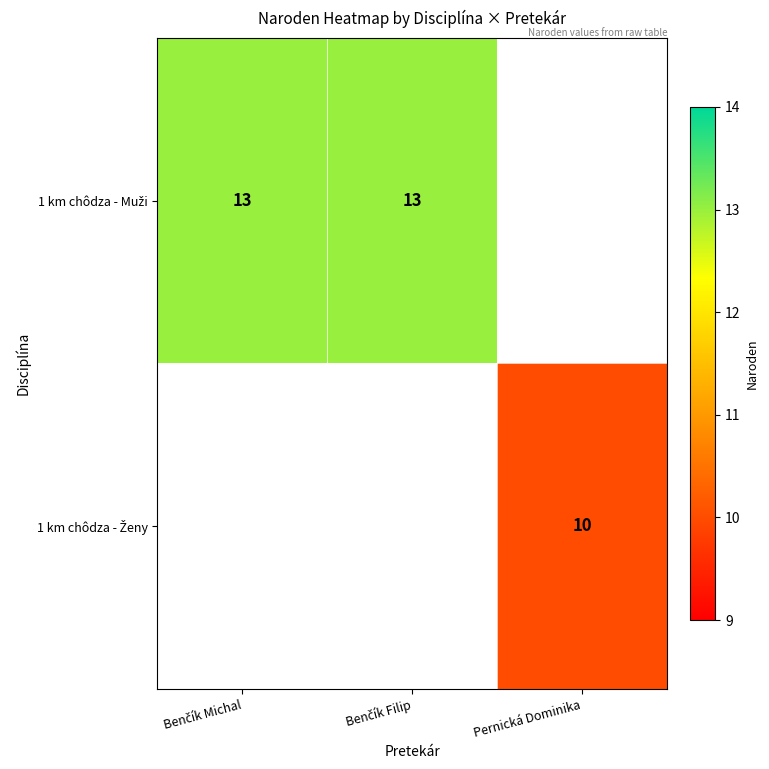

Is the value of 1 km chôdza - Ženy at Pernická Dominika greater than the value of 1 km chôdza - Muži at Benčík Michal?

No